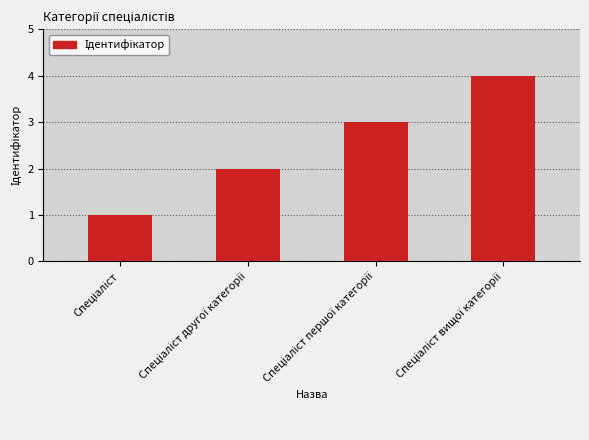

What is the maximum value shown in the chart?

4